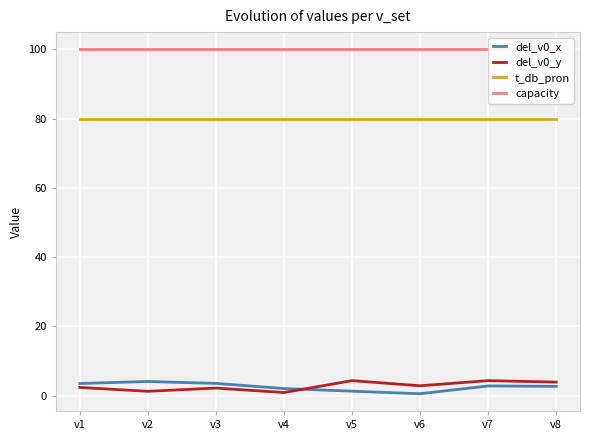

Which has a higher value, v1 or v2?

v2